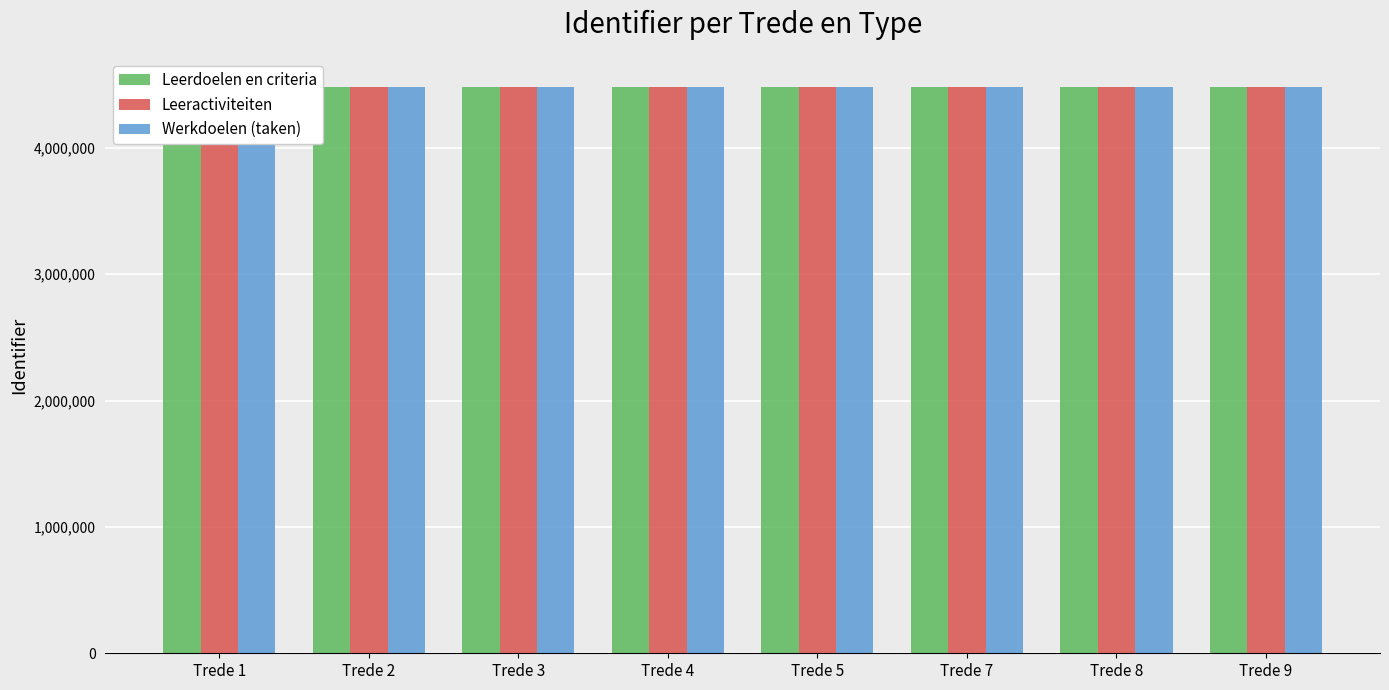

What is the value of the Leerdoelen en criteria bar at the 7th from the left?

4486056